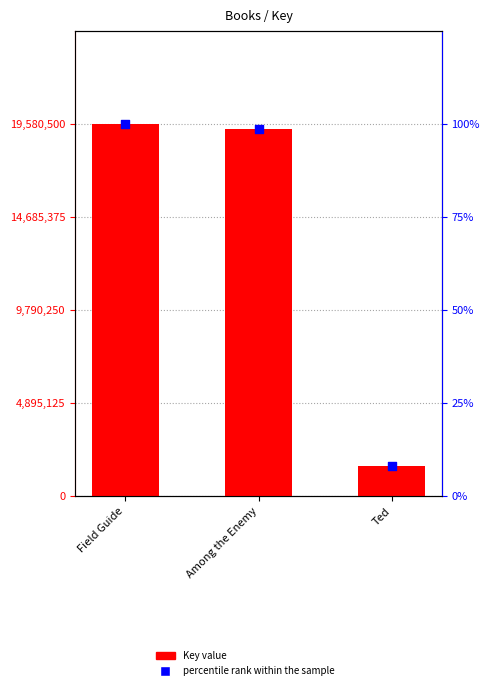

Which series has the largest total across all categories?

Key